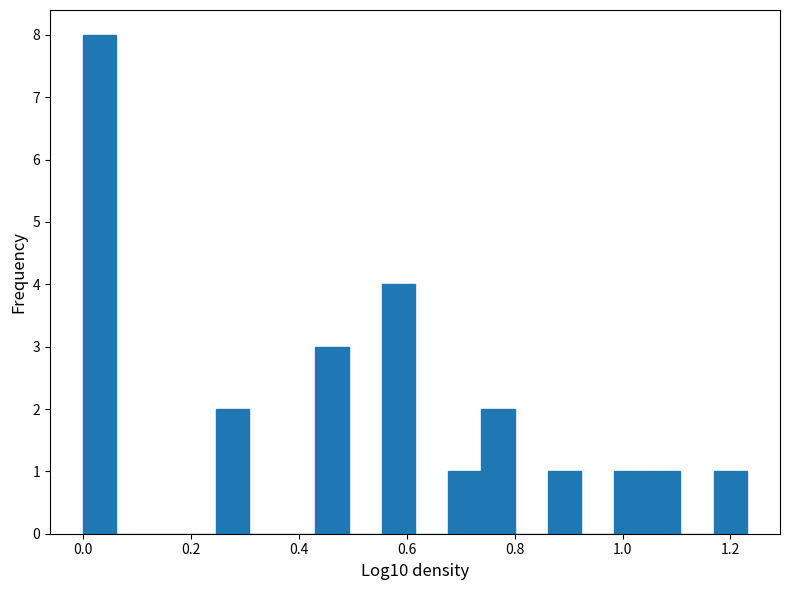

Read against the x-axis, roughly where is the centre of the tallest bar?

0.04